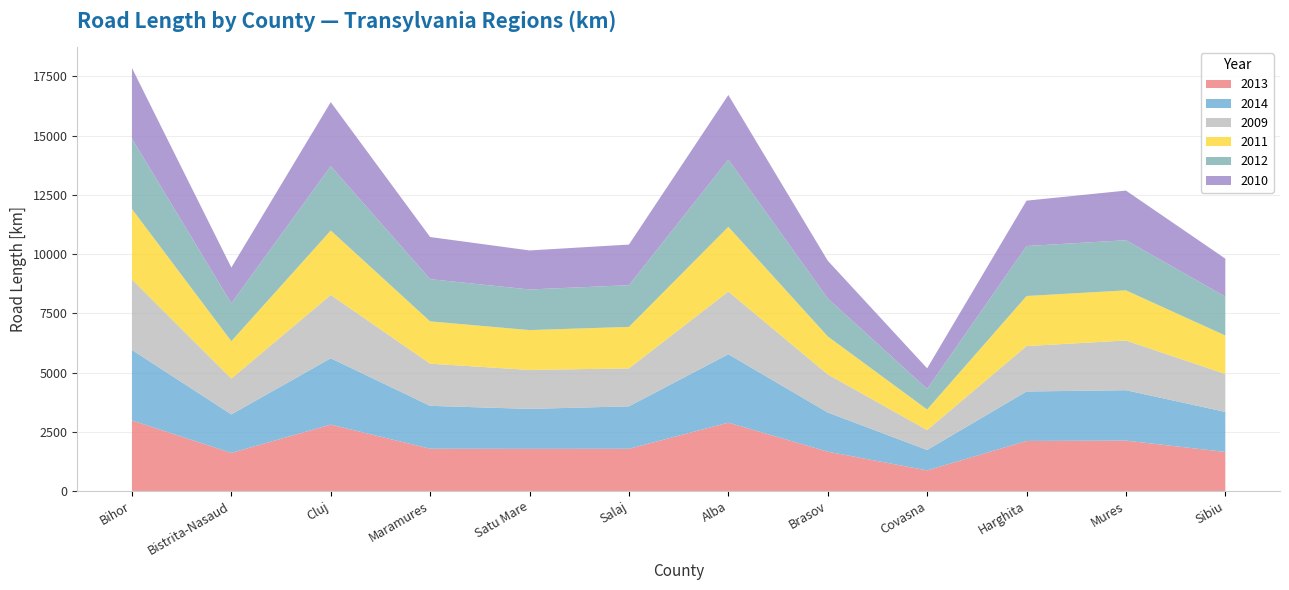

Reading left to right, what are all the values shown in this chart?

2013: Bihor=2976	Bistrita-Nasaud=1607	Cluj=2800	Maramures=1783	Satu Mare=1778	Salaj=1781	Alba=2884	Brasov=1659	Covasna=868	Harghita=2111	Mures=2126	Sibiu=1647
2014: Bihor=2976	Bistrita-Nasaud=1624	Cluj=2800	Maramures=1810	Satu Mare=1686	Salaj=1791	Alba=2887	Brasov=1654	Covasna=862	Harghita=2088	Mures=2127	Sibiu=1689
2009: Bihor=2975	Bistrita-Nasaud=1510	Cluj=2673	Maramures=1779	Satu Mare=1644	Salaj=1602	Alba=2646	Brasov=1607	Covasna=840	Harghita=1917	Mures=2098	Sibiu=1601
2011: Bihor=2975	Bistrita-Nasaud=1581	Cluj=2720	Maramures=1785	Satu Mare=1682	Salaj=1751	Alba=2732	Brasov=1604	Covasna=869	Harghita=2112	Mures=2116	Sibiu=1624
2012: Bihor=2975	Bistrita-Nasaud=1600	Cluj=2720	Maramures=1783	Satu Mare=1715	Salaj=1761	Alba=2836	Brasov=1604	Covasna=868	Harghita=2111	Mures=2117	Sibiu=1643
2010: Bihor=2975	Bistrita-Nasaud=1509	Cluj=2699	Maramures=1778	Satu Mare=1647	Salaj=1714	Alba=2728	Brasov=1592	Covasna=870	Harghita=1914	Mures=2095	Sibiu=1602